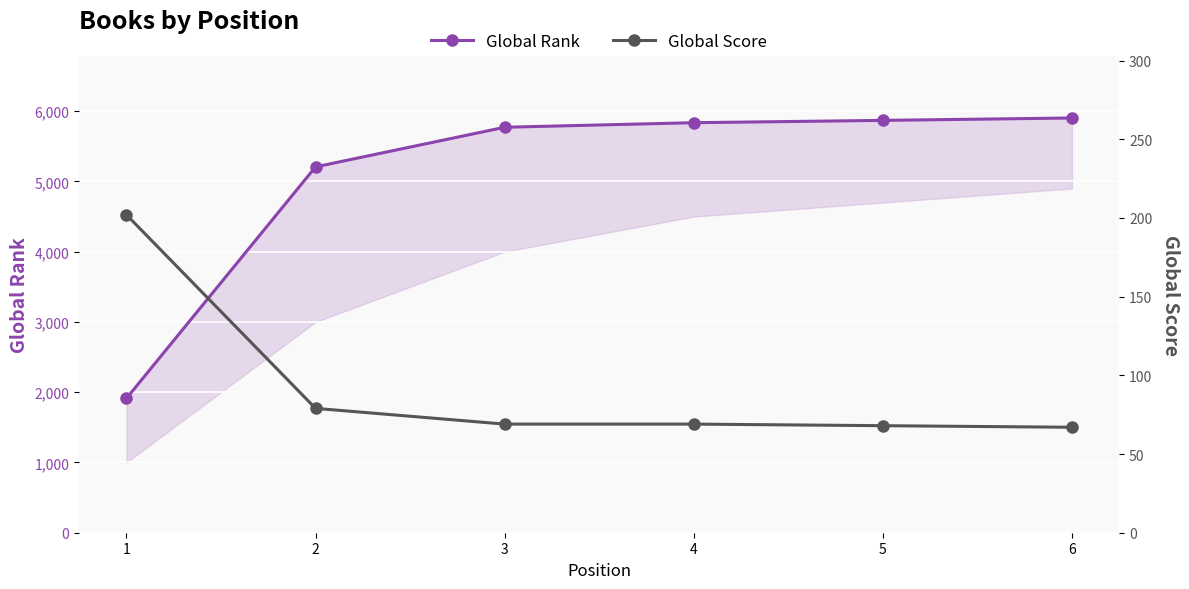

What is the difference between the maximum and second lowest values in the Global Score series?

134